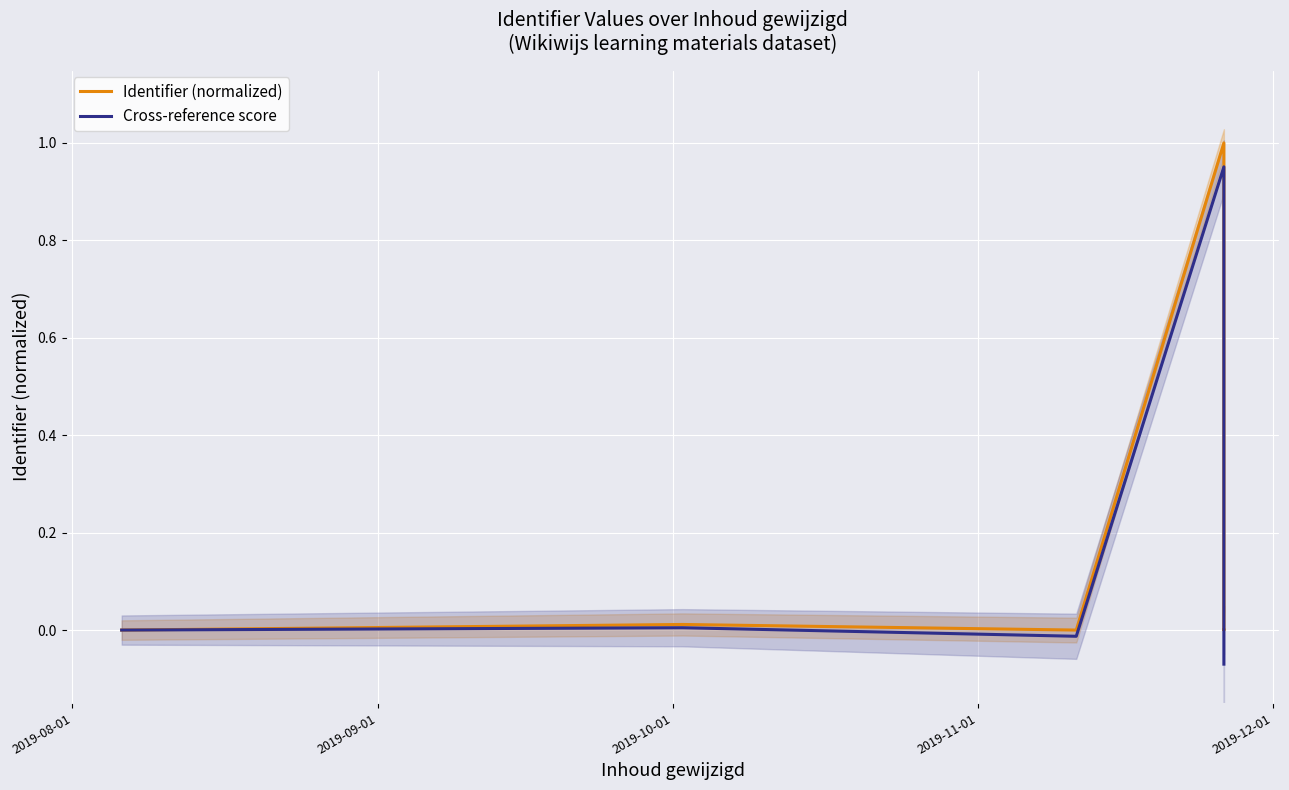

True or false: Cross-reference score has more than 1 points higher than both neighbors.

True